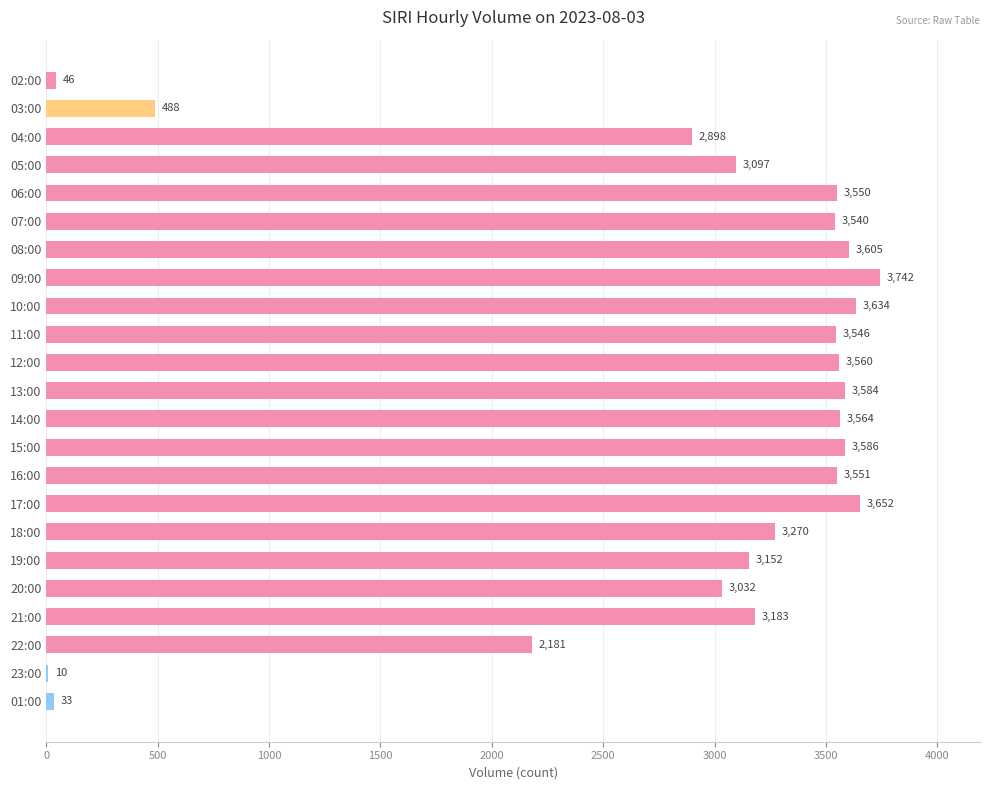

What is the average value?

2805